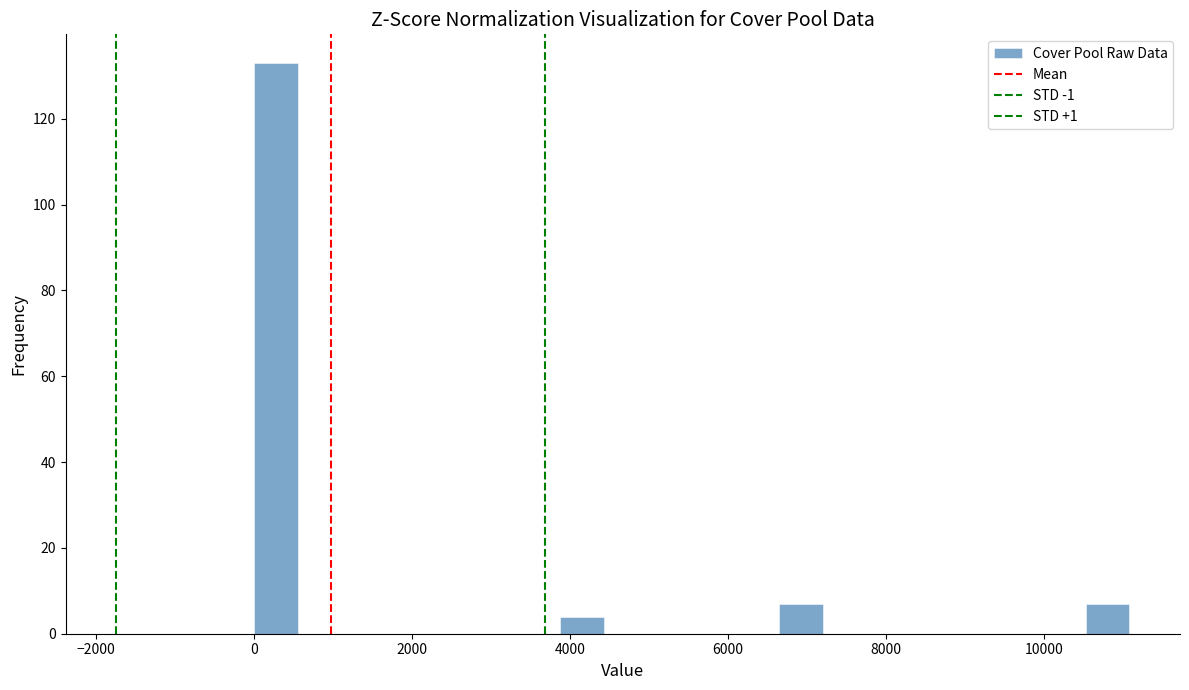

Around what value on the x-axis is the tallest bar? Give the approximate position of its centre, as read against the axis.

200